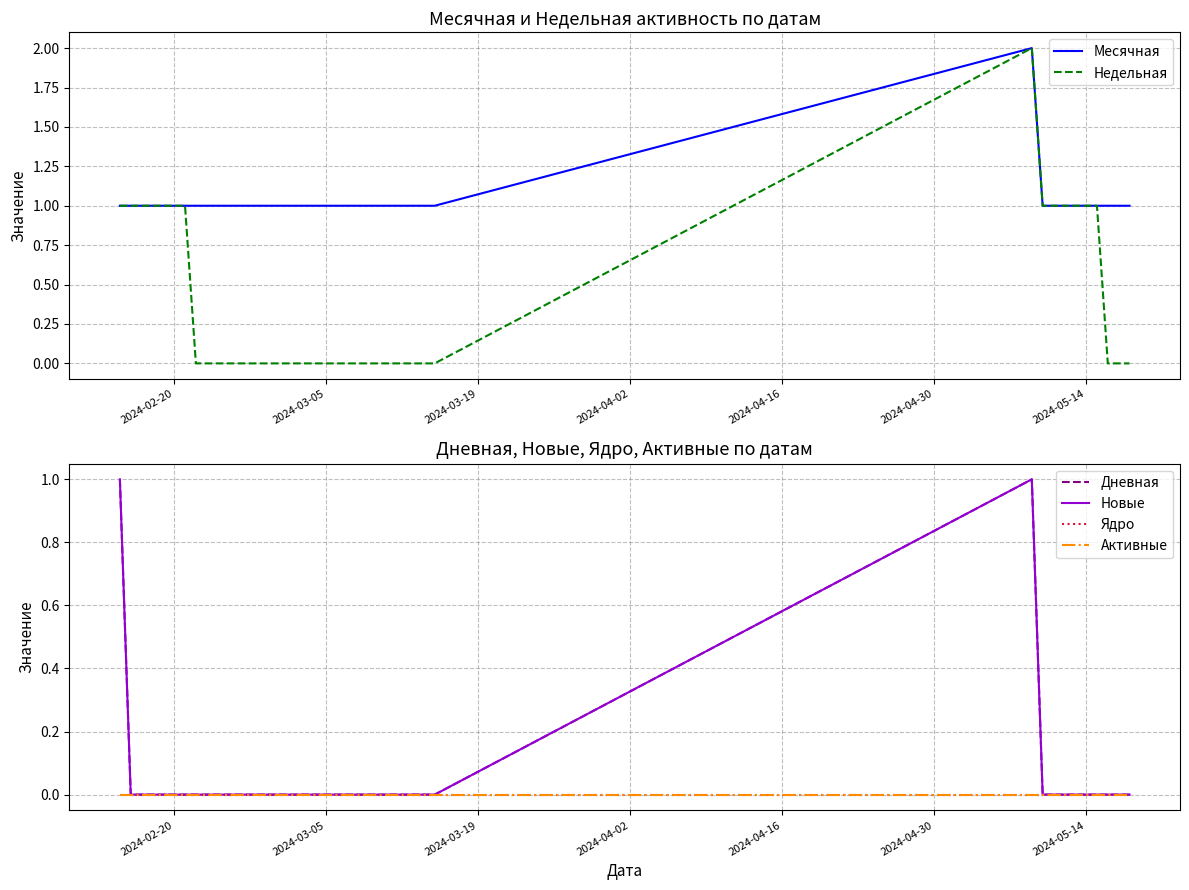

Count the number of categories in the chart.

40